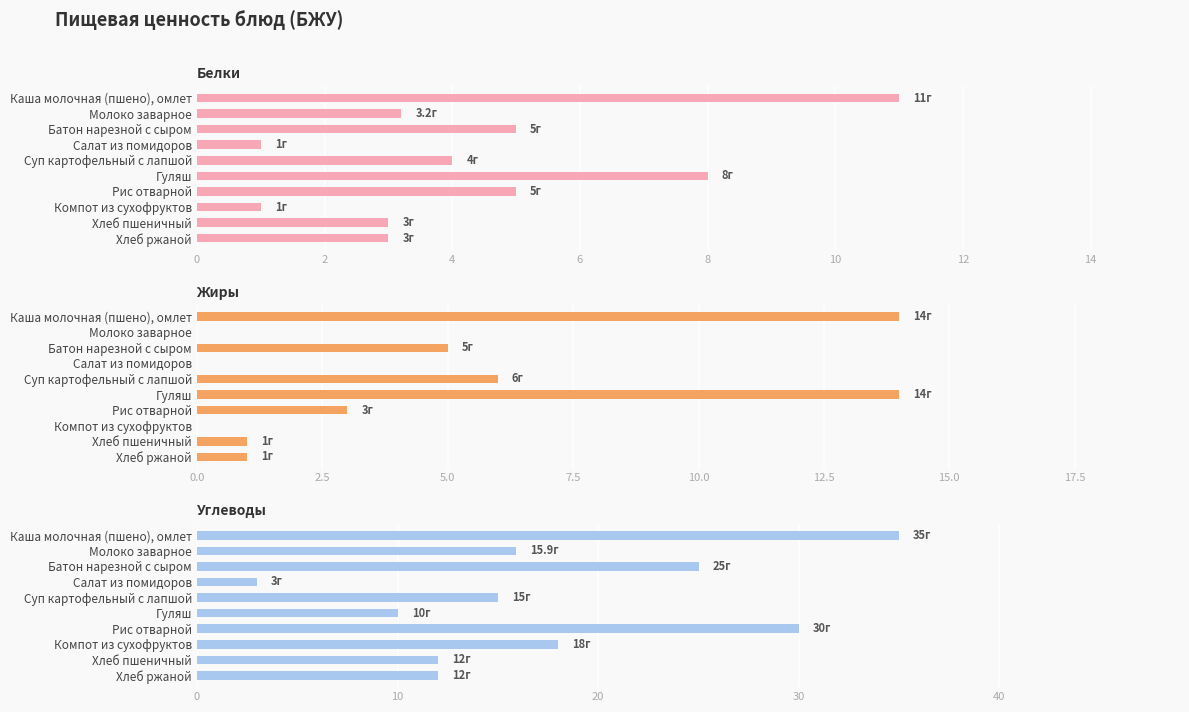

What are all the series names shown in the legend?

Белки, Жиры, Углеводы